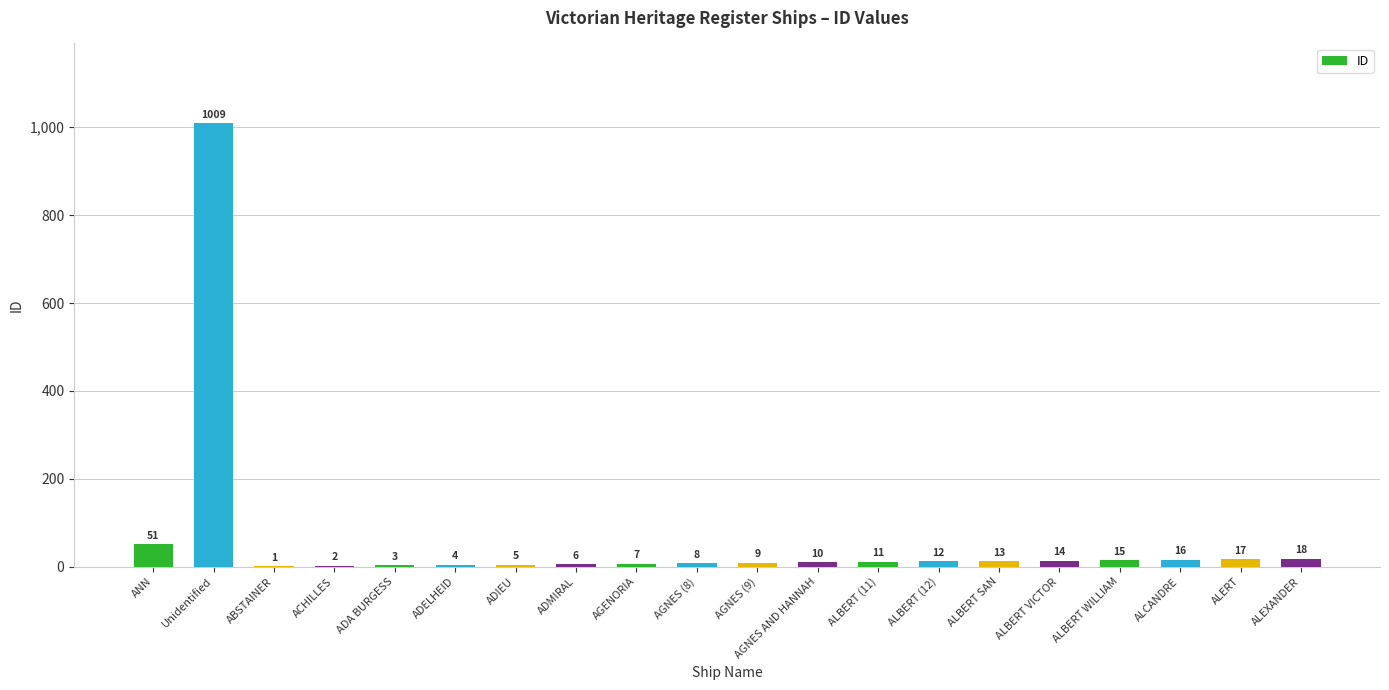

At which category does the chart reach its peak across all series?

Unidentified